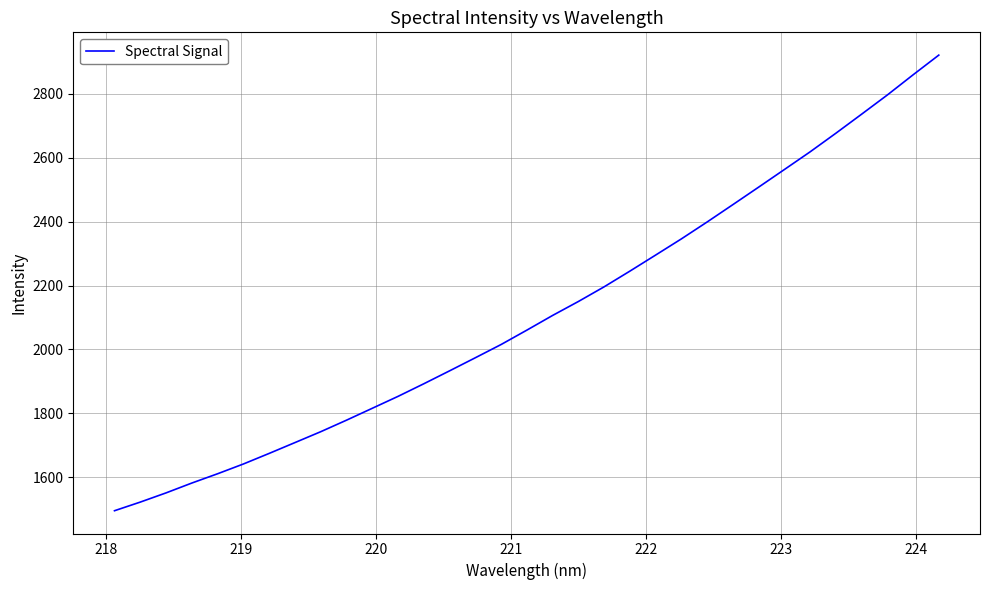

What is the average value?

2112.8